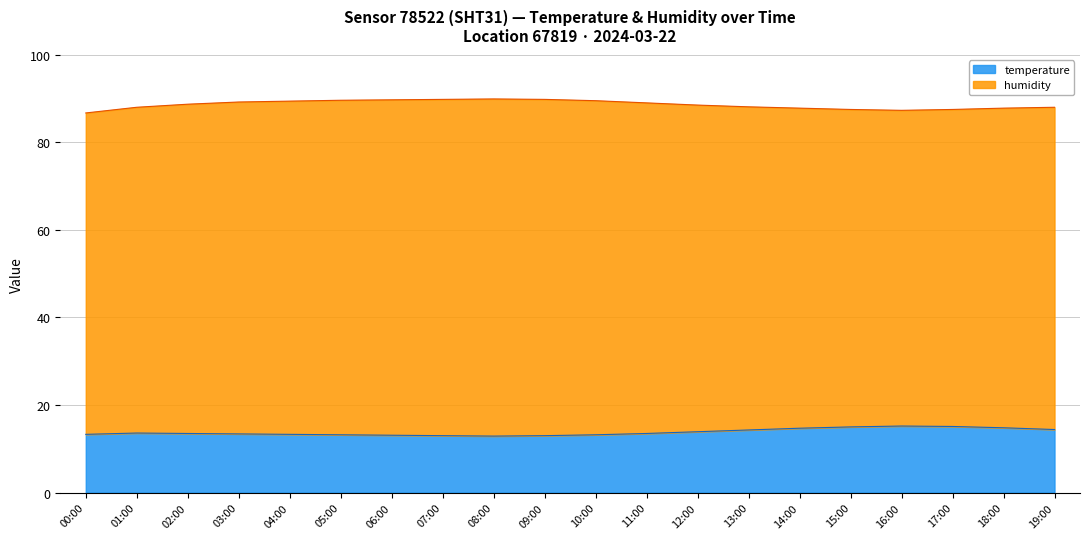

What is the difference between the values at 01:00 and 00:00?

0.3